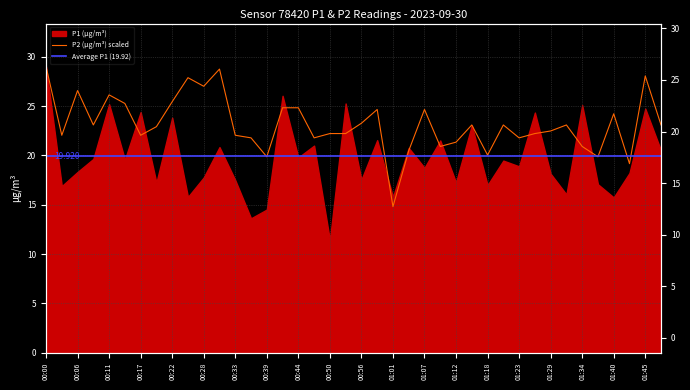

At which category does the chart reach its minimum across all series?

01:01